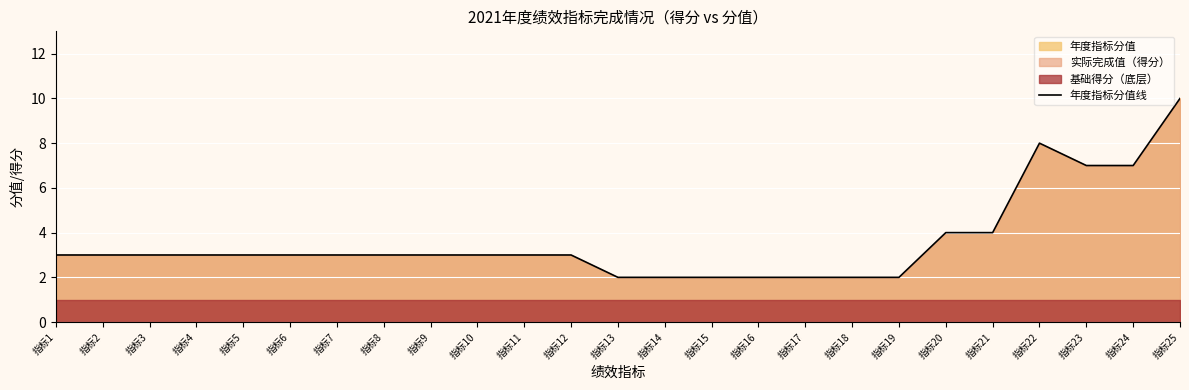

How many lines are shown in the chart?

1